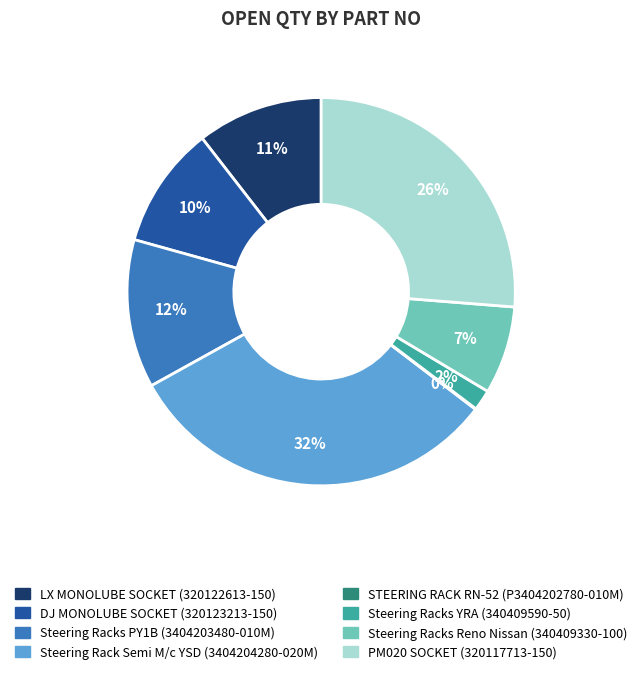

Is there a majority slice in this chart?

No